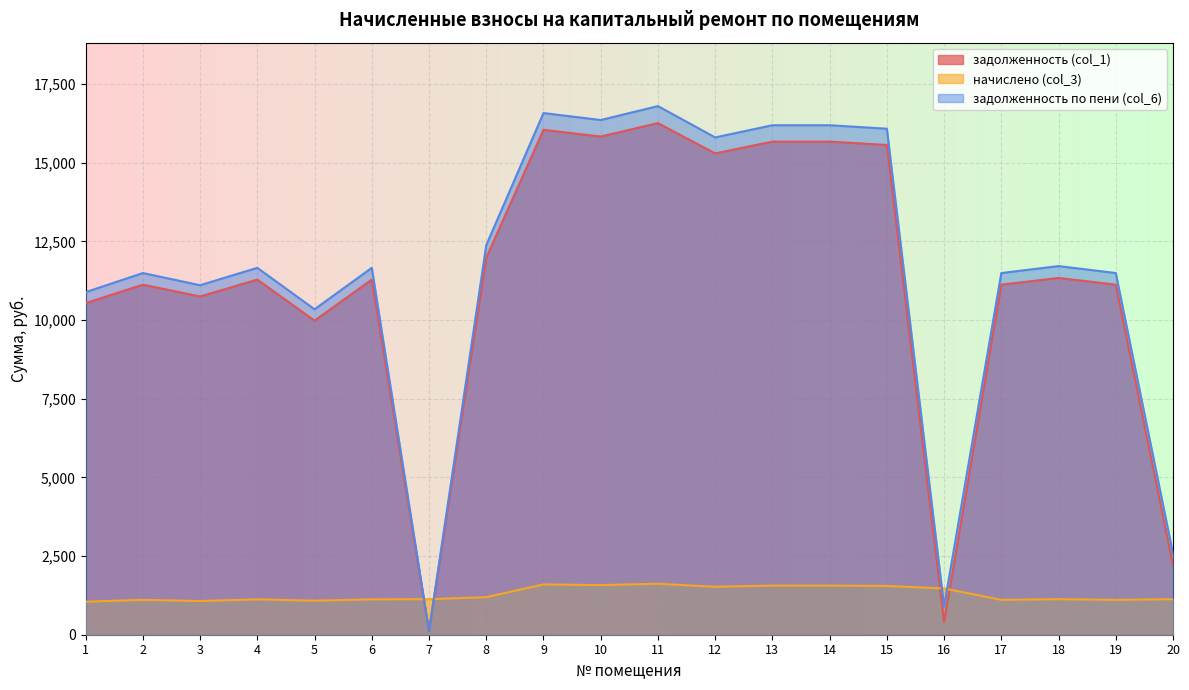

At which category is the sum across all series the highest?

11